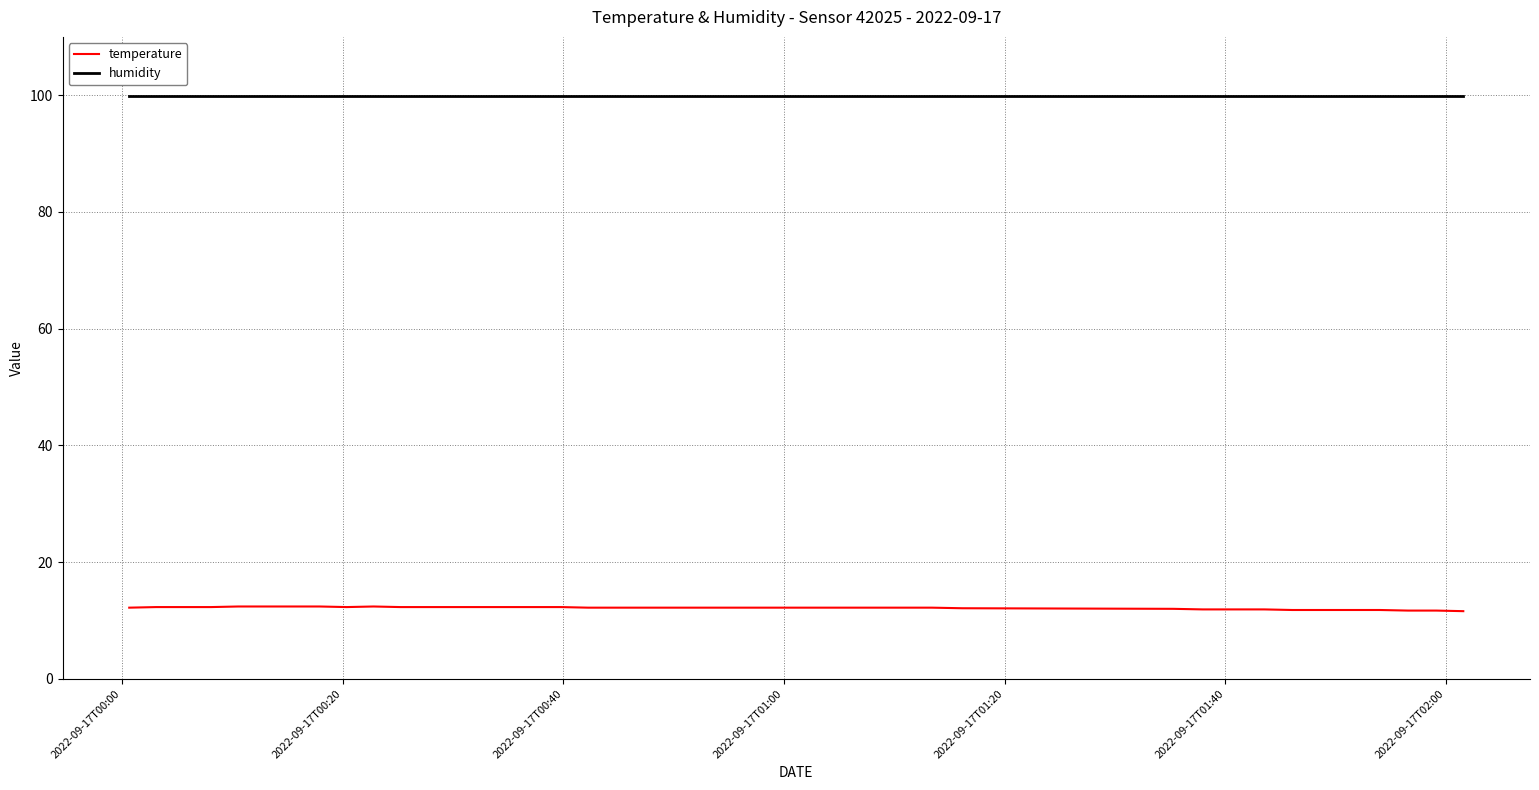

Which series has the largest total across all categories?

humidity